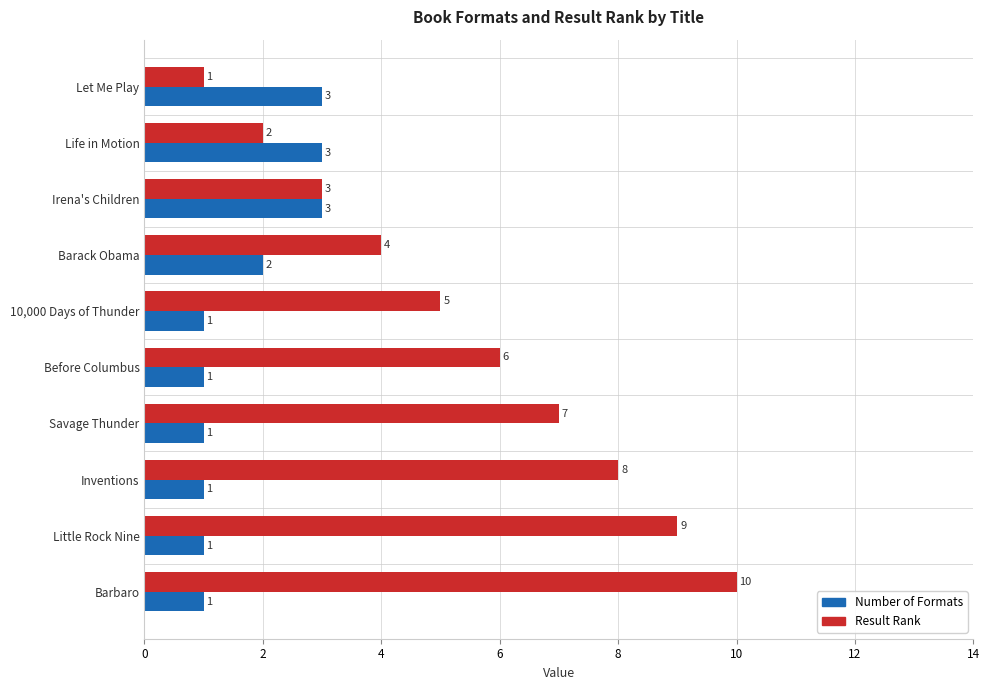

Which series has the largest range (max minus min)?

Result Rank